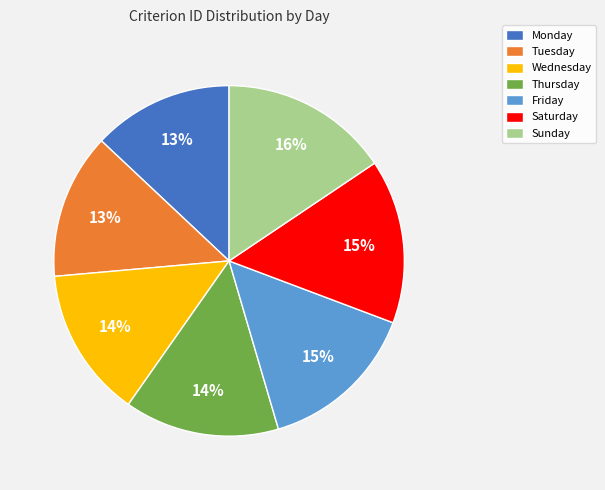

Approximately how many times larger is the value at Saturday compared to Monday?

1.2